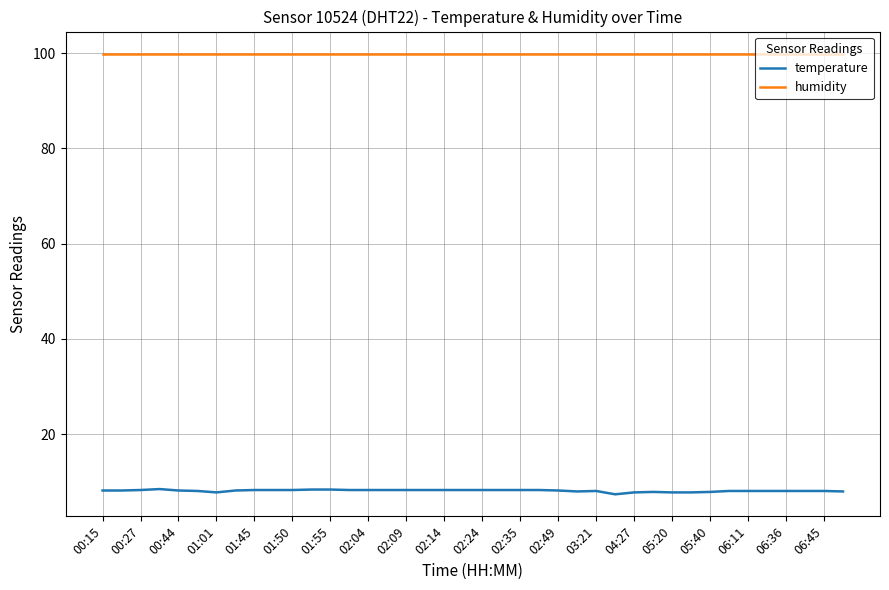

Rank the series by their maximum value, from lowest to highest.

temperature, humidity